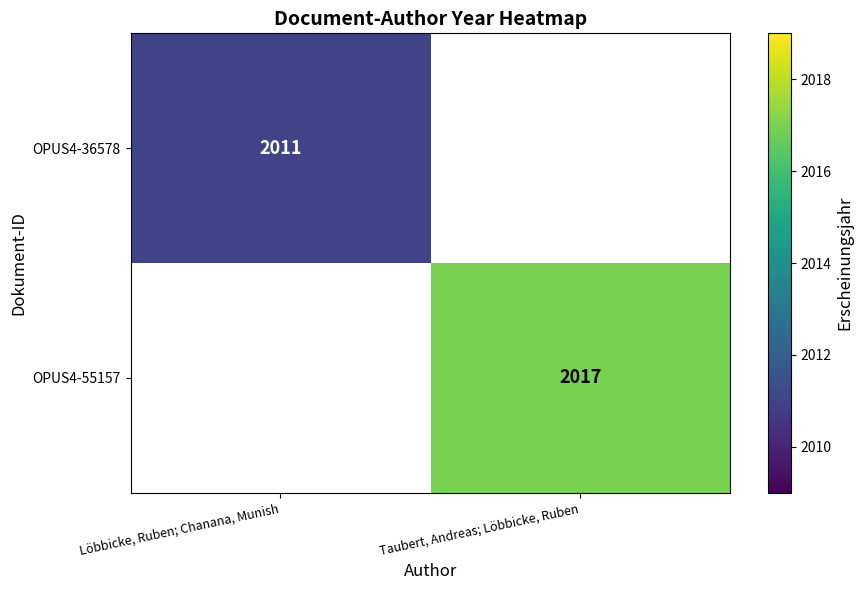

Is the value of OPUS4-55157 at Taubert, Andreas; Löbbicke, Ruben greater than the value of OPUS4-36578 at Löbbicke, Ruben; Chanana, Munish?

Yes